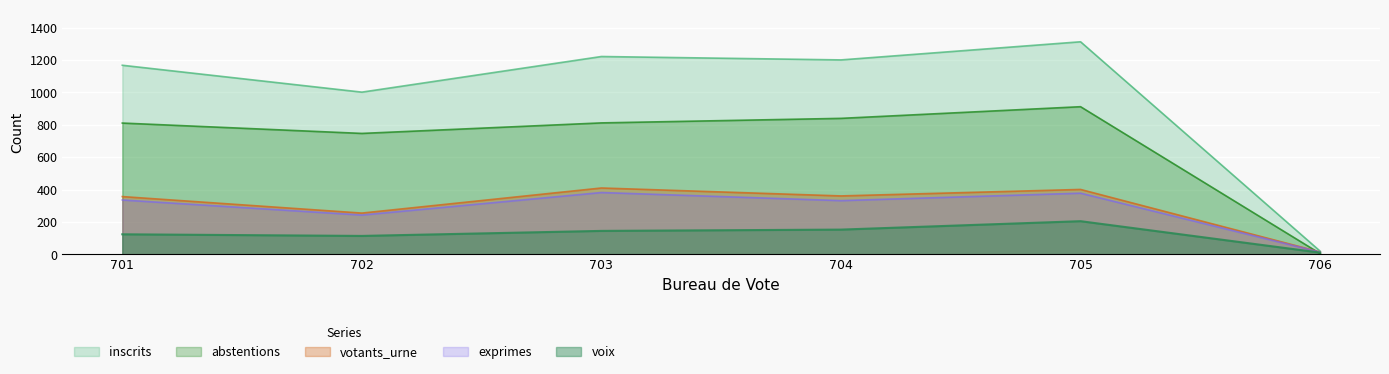

Reading right to left, extract all data points from this chart.

inscrits: 20	1313	1201	1222	1002	1168
abstentions: 5	912	840	812	747	811
votants_urne: 15	401	361	410	255	357
exprimes: 14	378	332	382	243	336
voix: 11	205	153	145	114	124